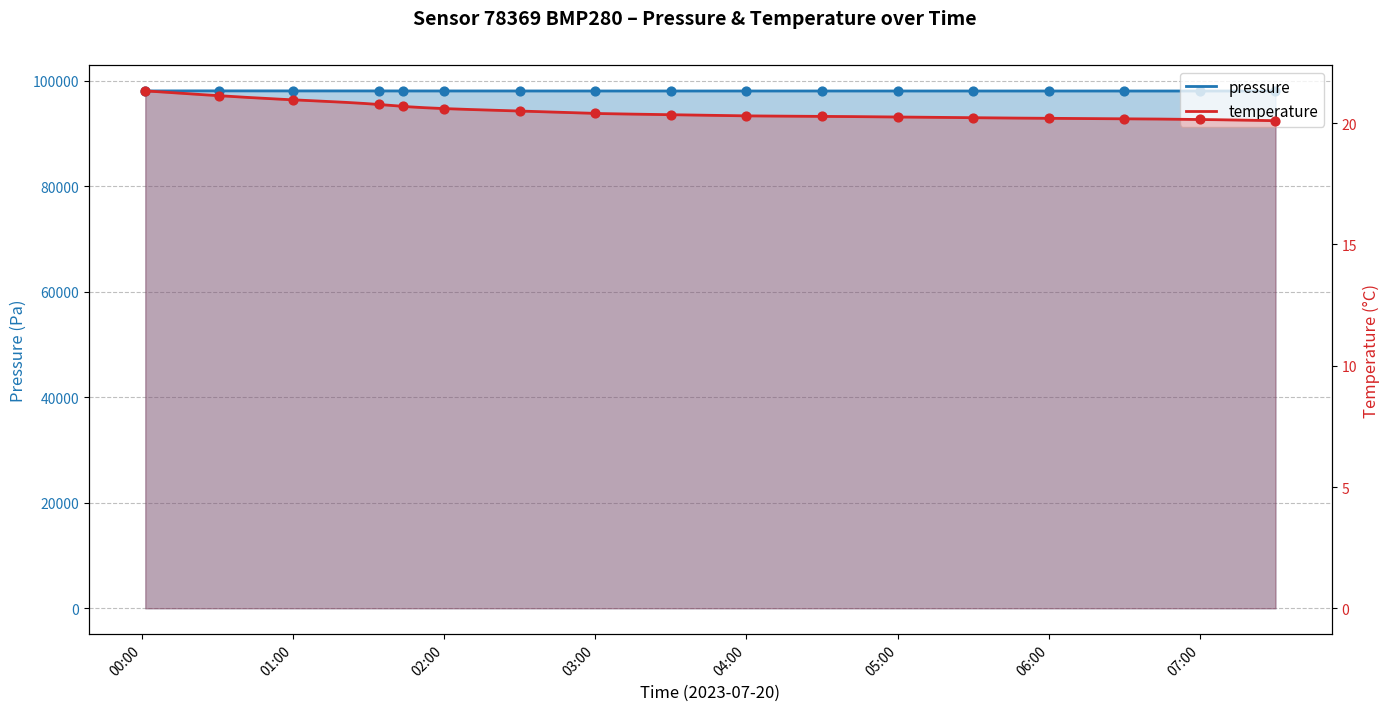

At which category is the sum across all series the highest?

00:30